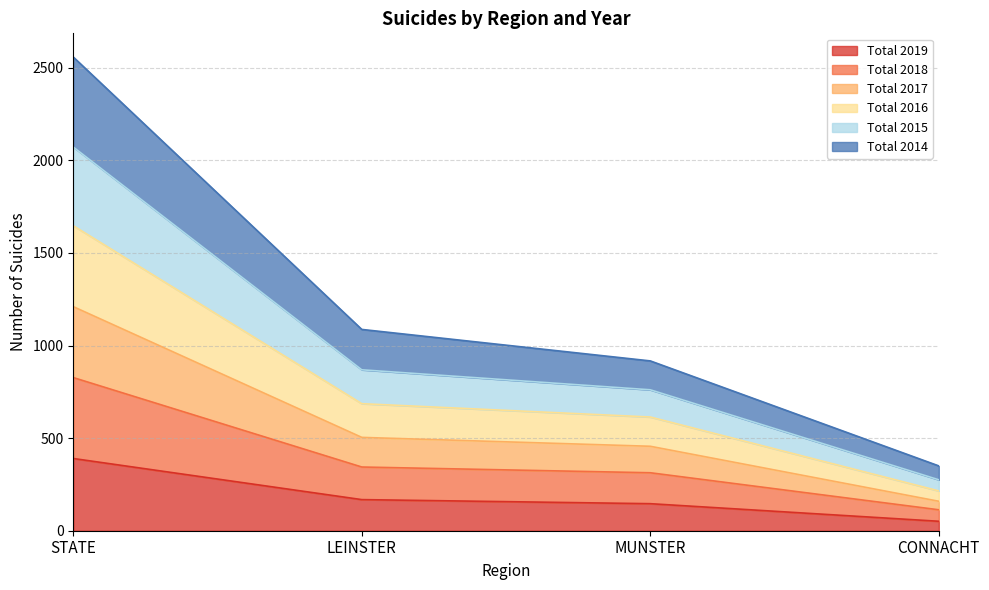

How many series are shown in this chart?

6